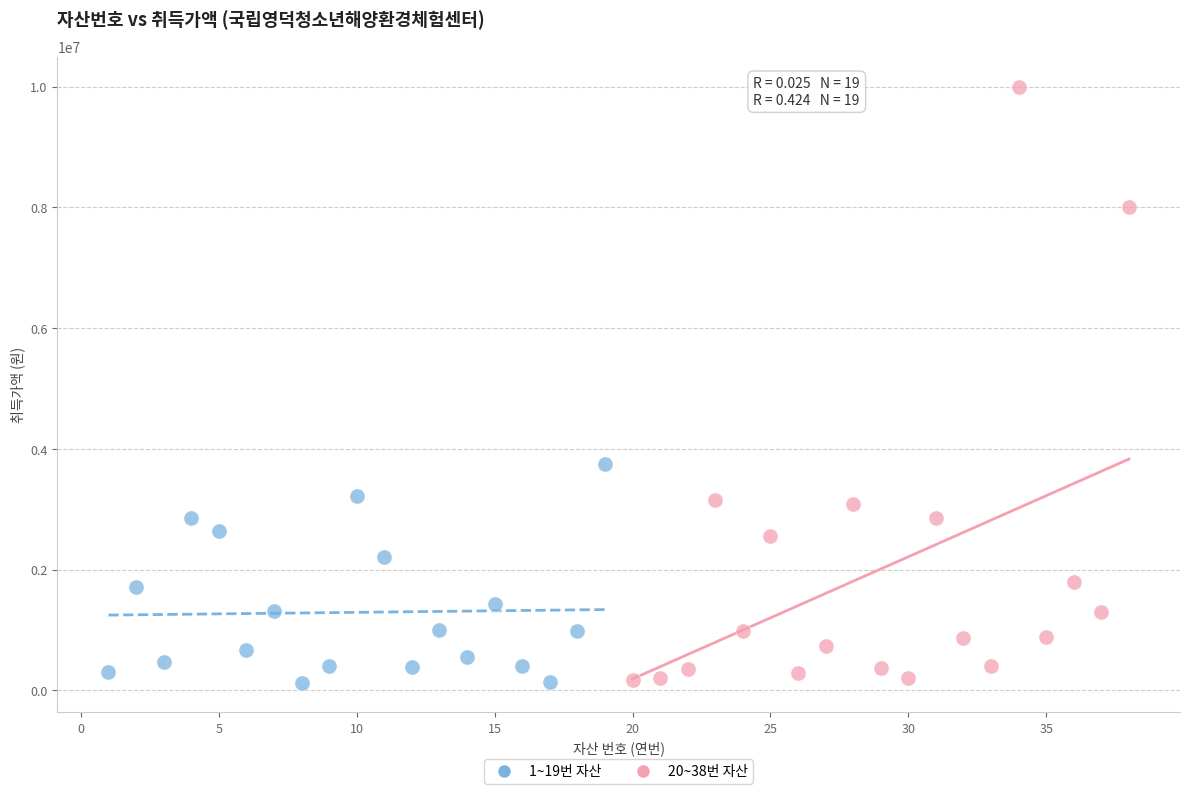

Which series has the largest Y range (max minus min)?

20~38번 자산